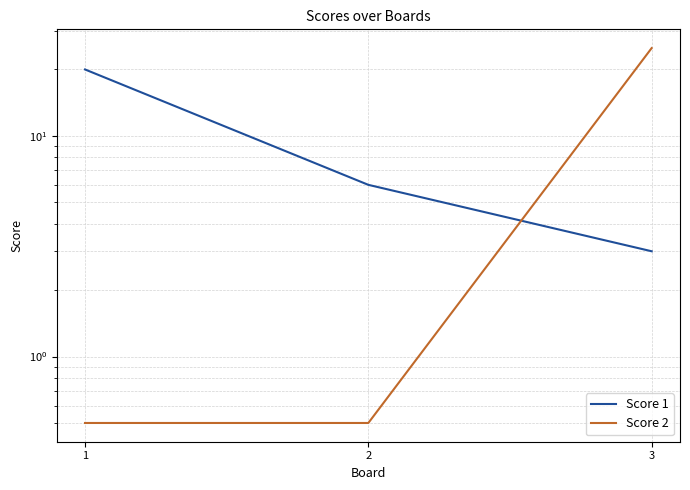

Where does the Score 1 series first go above 6?

1